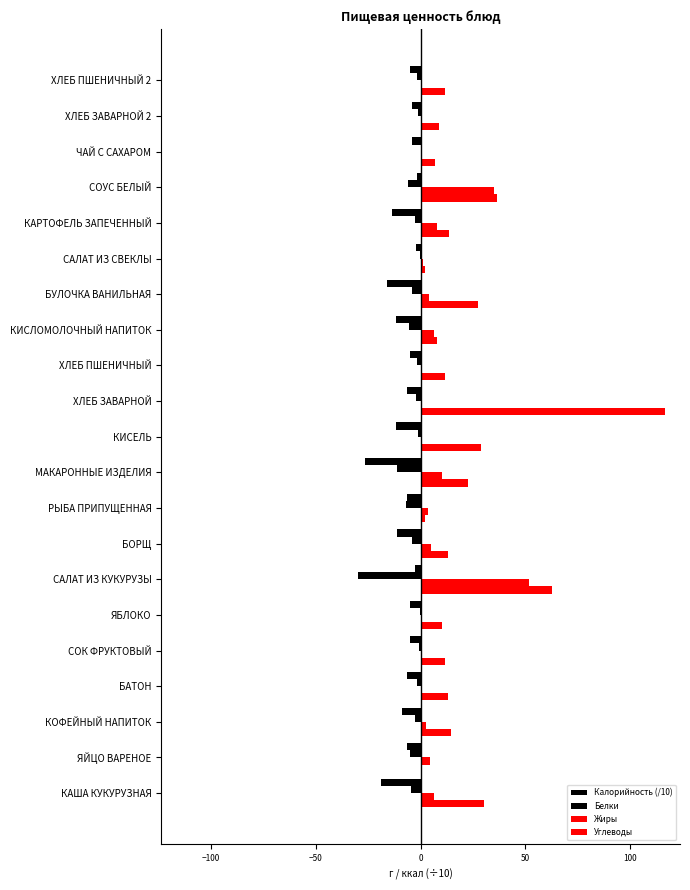

How many distinct data groups are displayed?

4